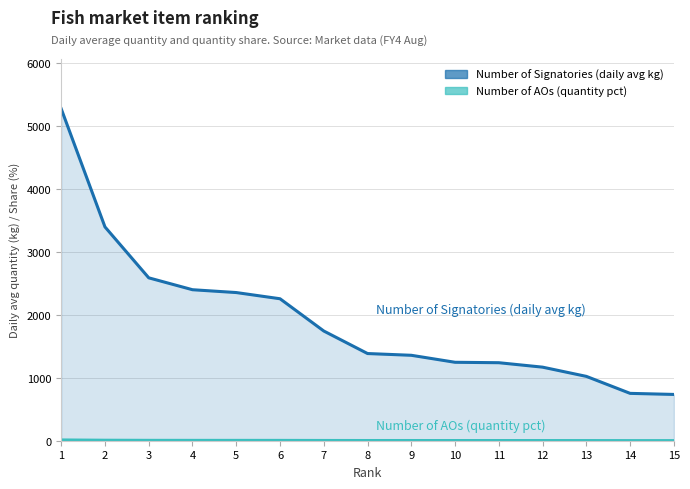

What is the difference between the maximum and second lowest values in the Number of Signatories (daily avg kg) series?

4521.9